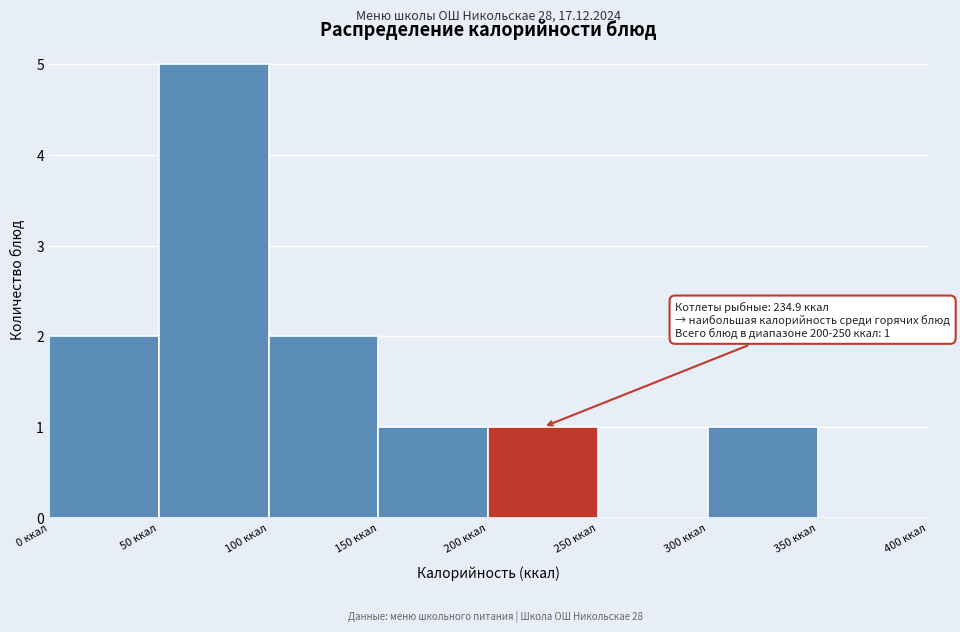

Over which range of the x-axis is the bar tallest?

50 to 100